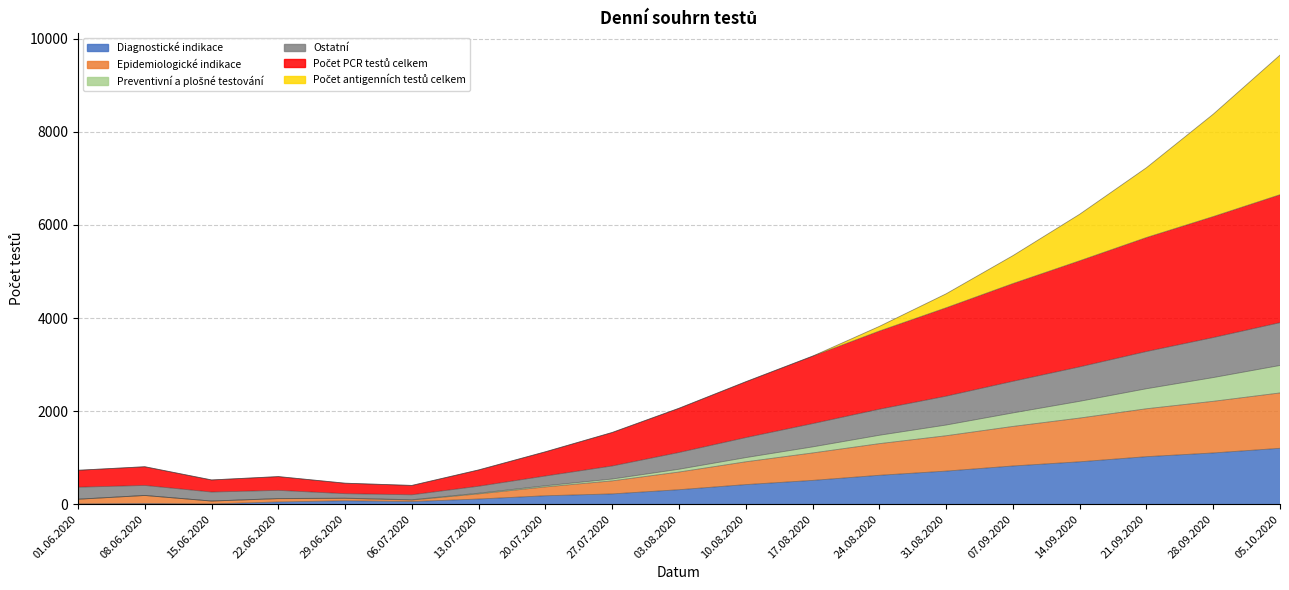

Between 06.07.2020 and 01.06.2020, which is larger?

06.07.2020